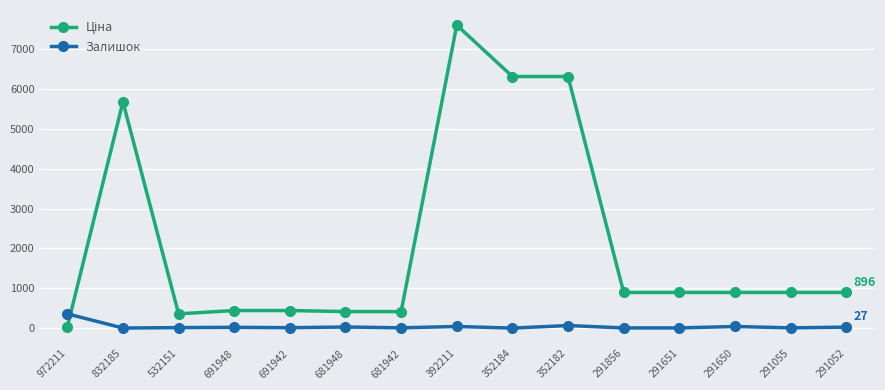

At which category is the sum across all series the highest?

392211